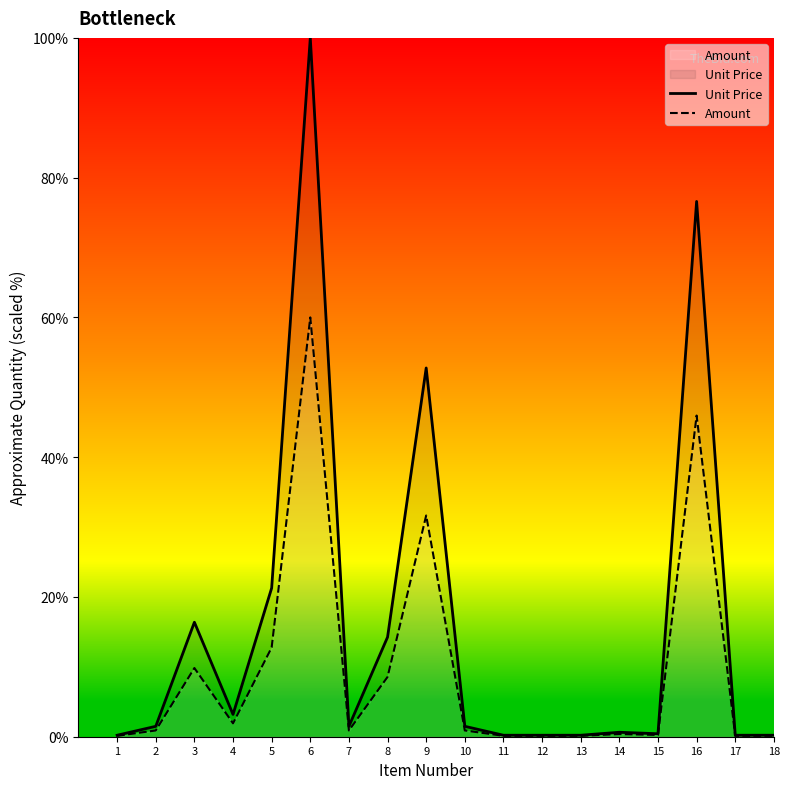

True or false: Unit Price and Amount cross at least once.

False